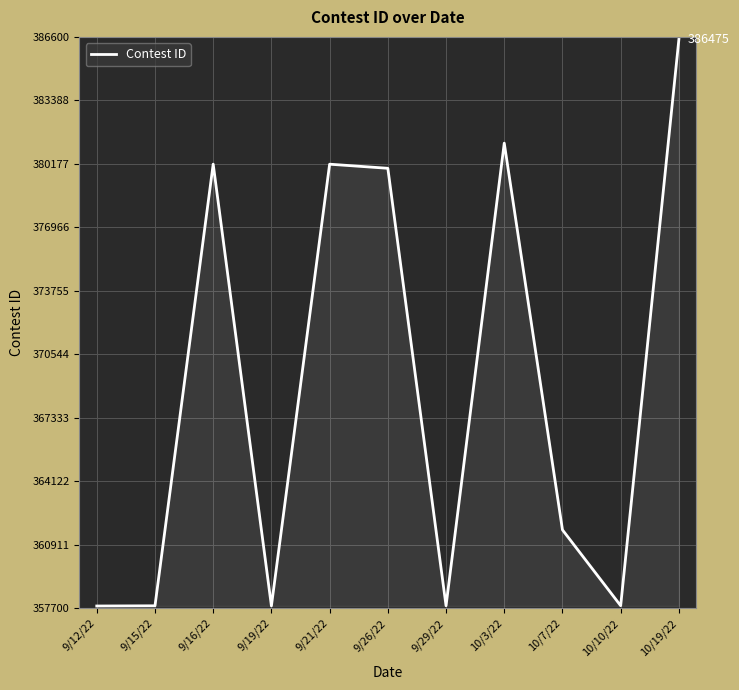

What is the change in value from 9/16/22 to 10/19/22?

+6314